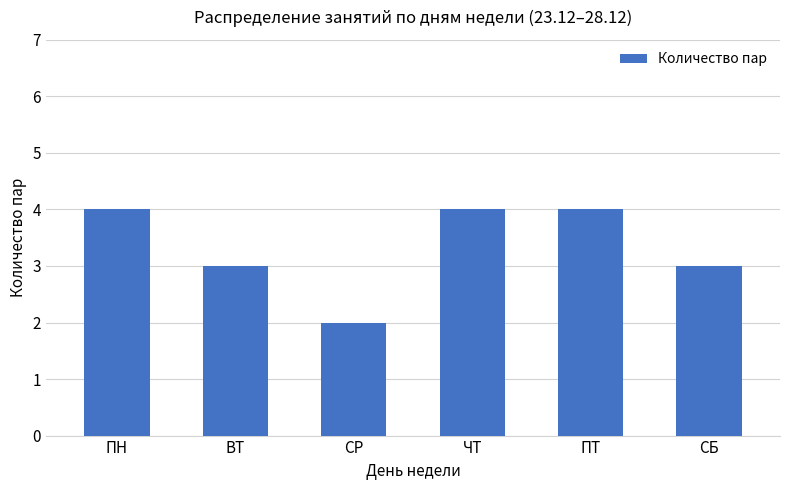

What is the average value?

3